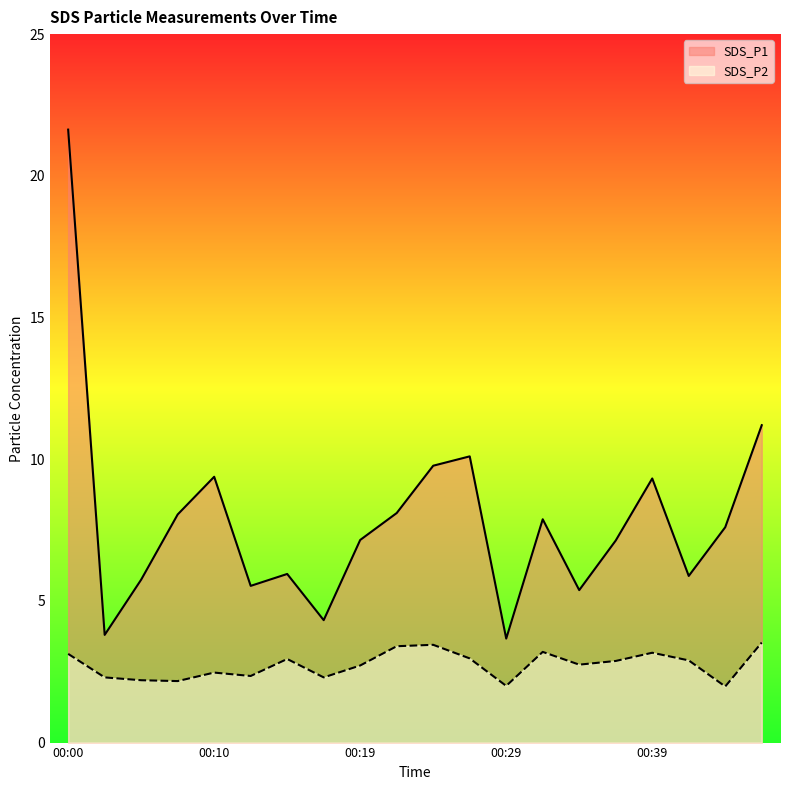

True or false: SDS_P1 and SDS_P2 cross at least once.

False